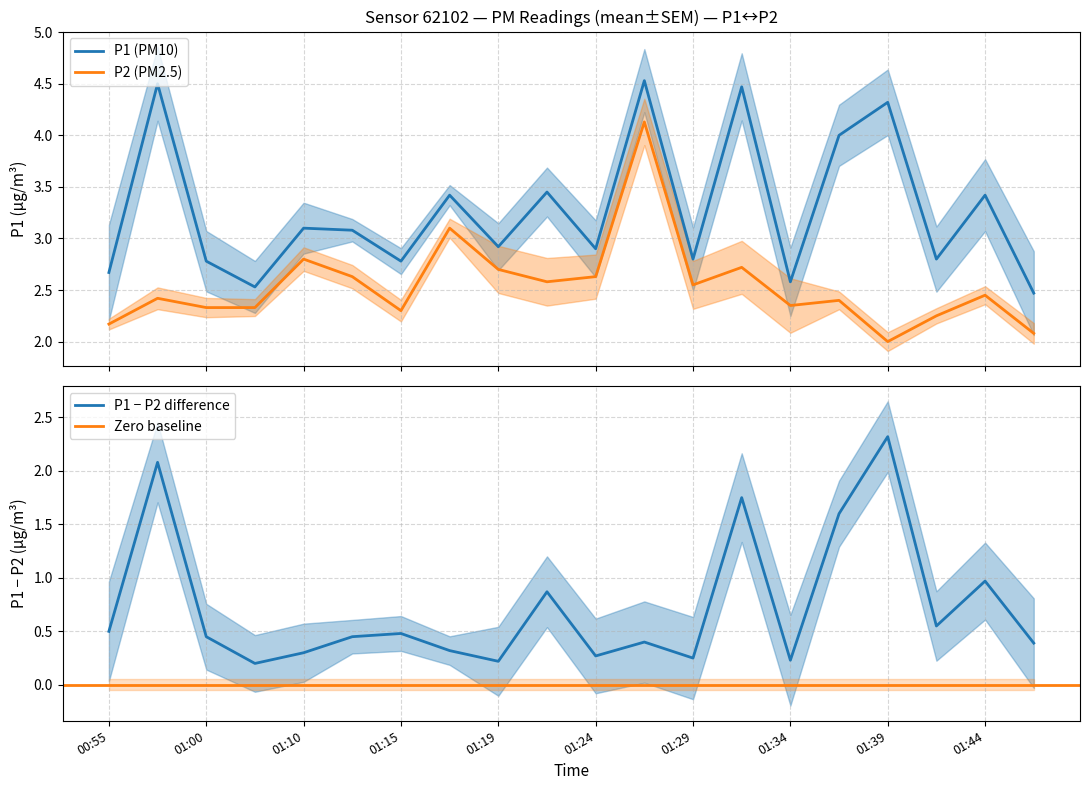

What is the smallest value displayed?

2.0